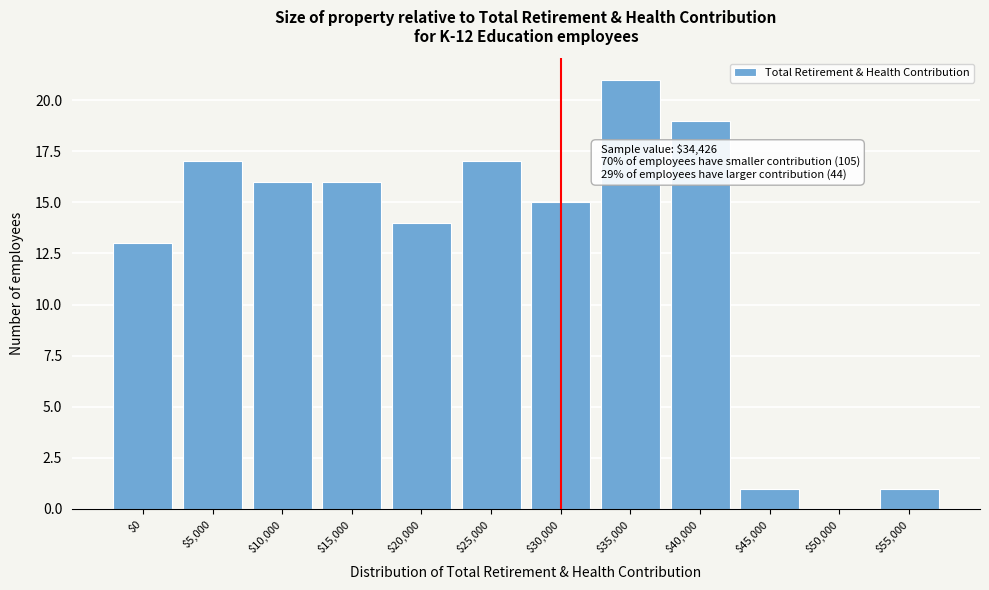

True or false: the data shows 15 at $30,000.

True